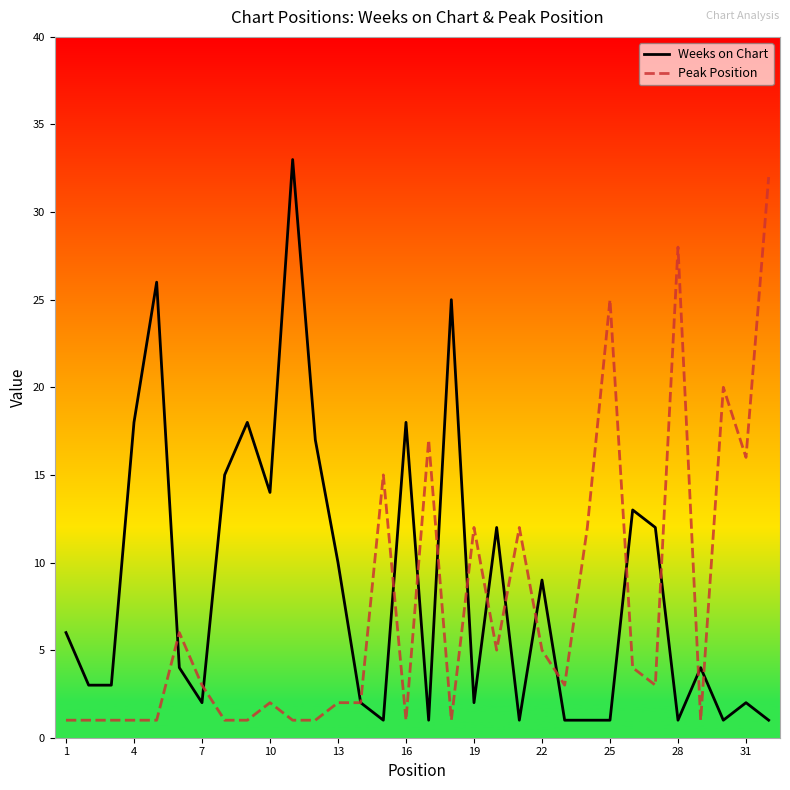

Is the value of Peak Position at 7 greater than the value of Weeks on Chart at 1?

No